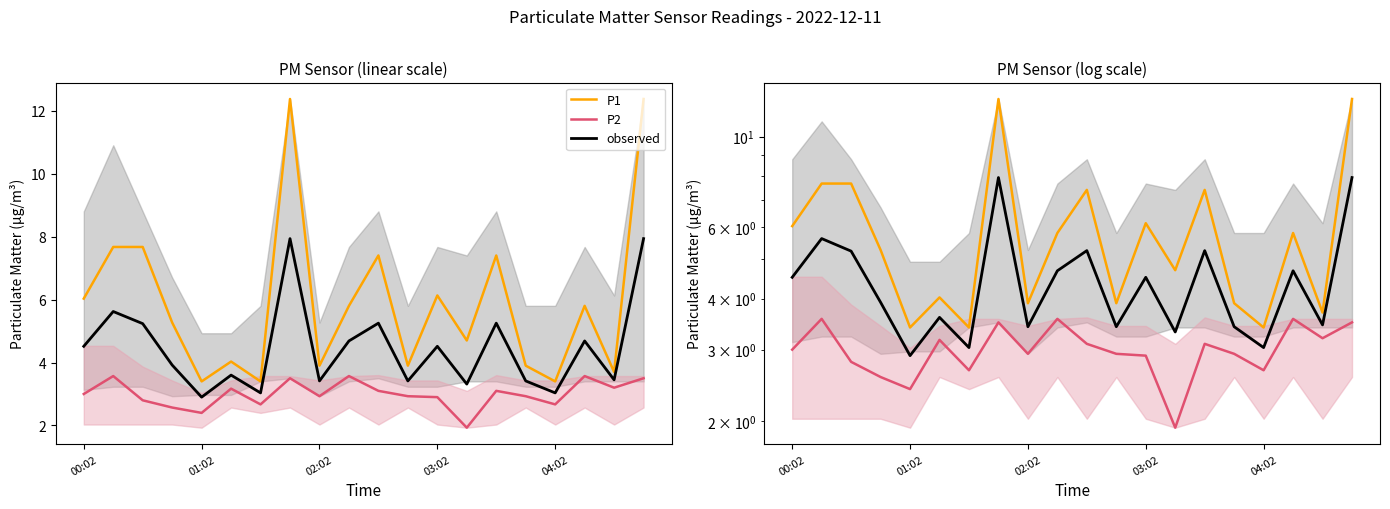

True or false: P2 has more than 2 interior local peaks.

True